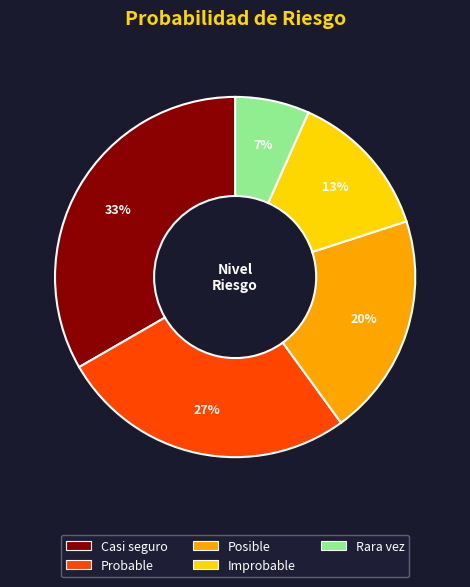

True or false: Improbable accounts for 20% of the total.

False